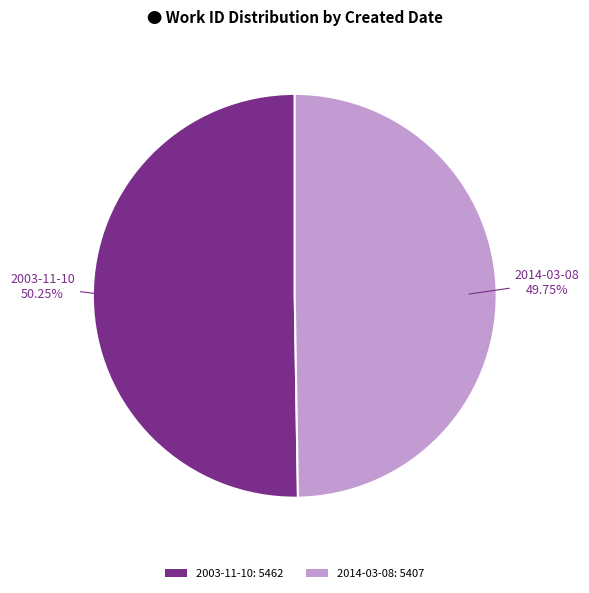

How many slices are in this pie chart?

2